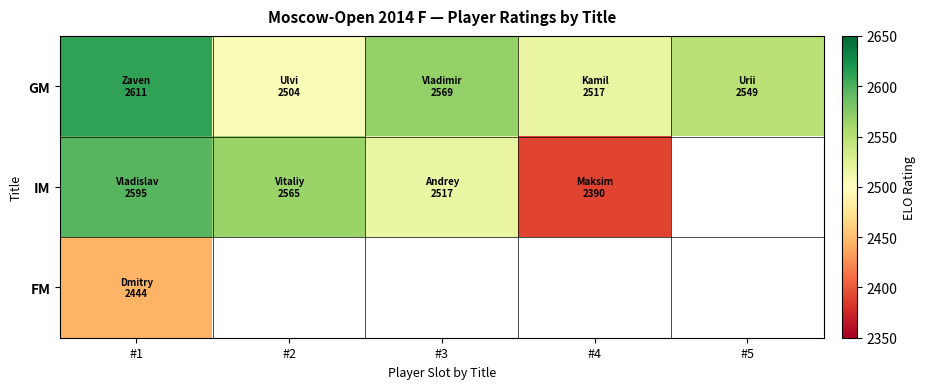

Where does the GM series first go above 2549?

#1